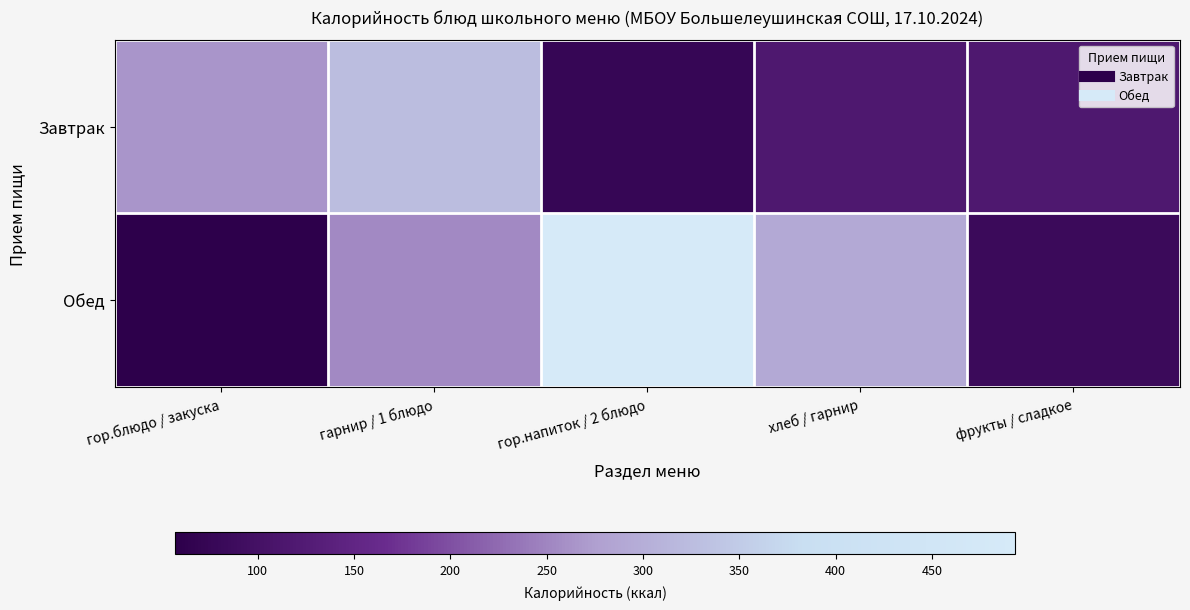

Reading right to left, what are all the values shown in this chart?

Завтрак: фрукты / сладкое=117.5	хлеб / гарнир=117.5	гор.напиток / 2 блюдо=74.3	гарнир / 1 блюдо=326.0	гор.блюдо / закуска=266.2
Обед: фрукты / сладкое=82.8	хлеб / гарнир=291.4	гор.напиток / 2 блюдо=493.2	гарнир / 1 блюдо=253.5	гор.блюдо / закуска=57.0